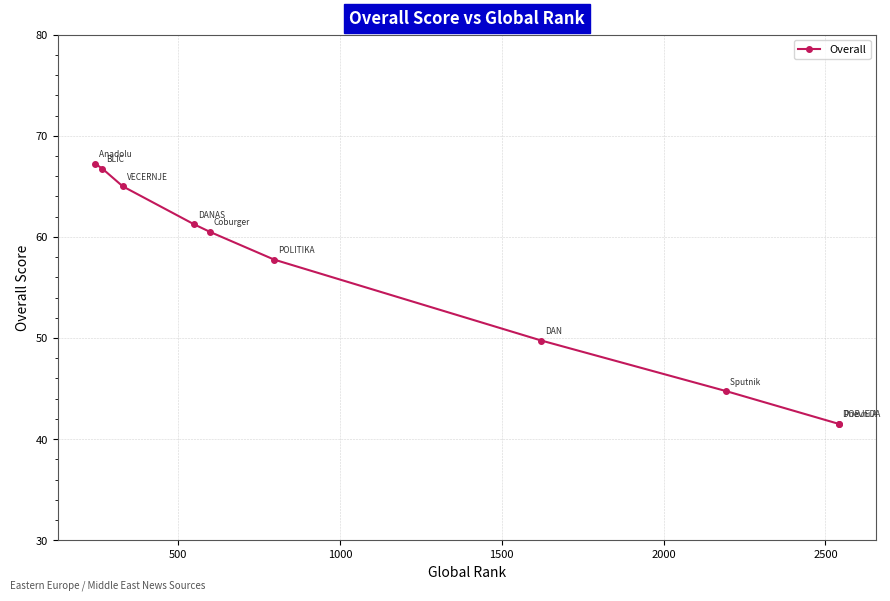

Reading right to left, extract all data points from this chart.

41.5	41.5	44.8	49.8	57.8	60.5	61.2	65.0	66.8	67.2